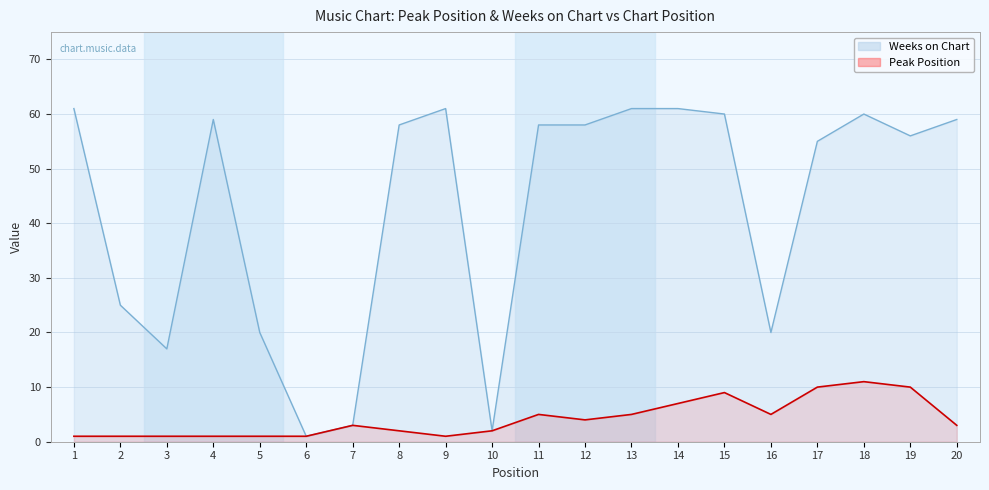

Which series changed the most between 14 and 18?

Peak Position